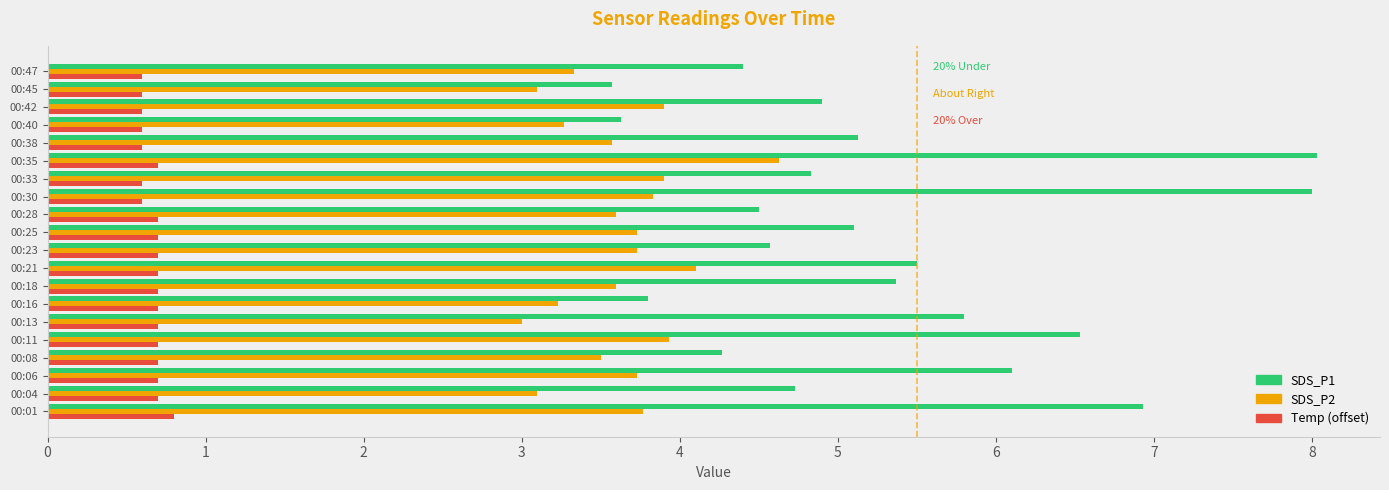

Which series has the widest spread of values?

SDS_P1